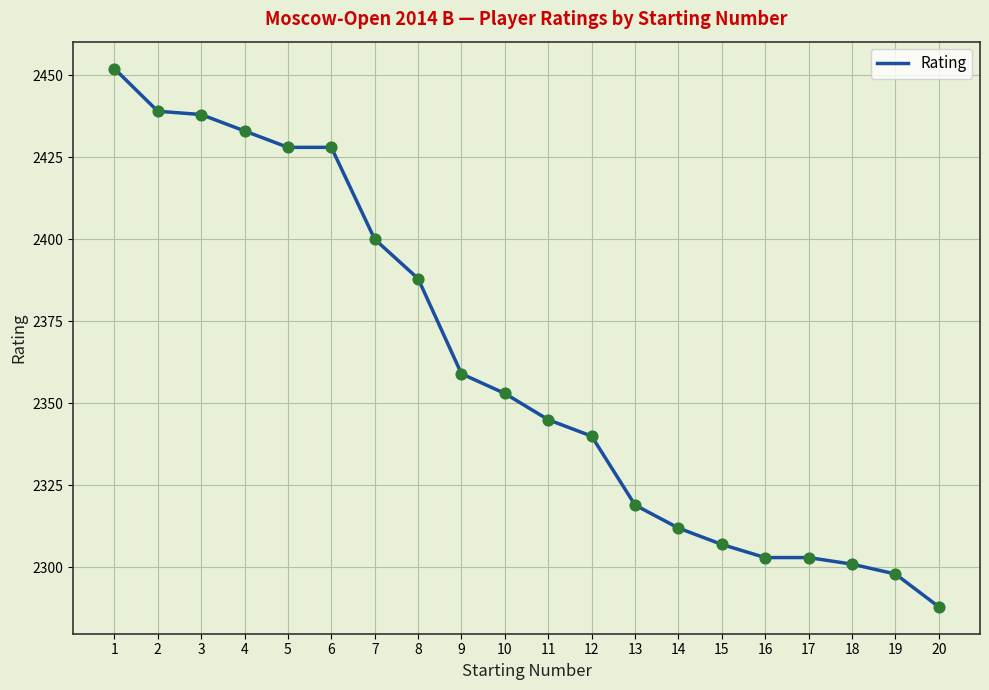

What is the change in value from 1 to 3?

-14